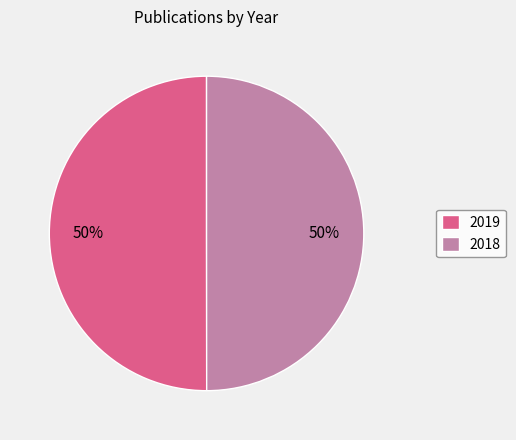

To the nearest percent, what is the average slice percentage?

50%